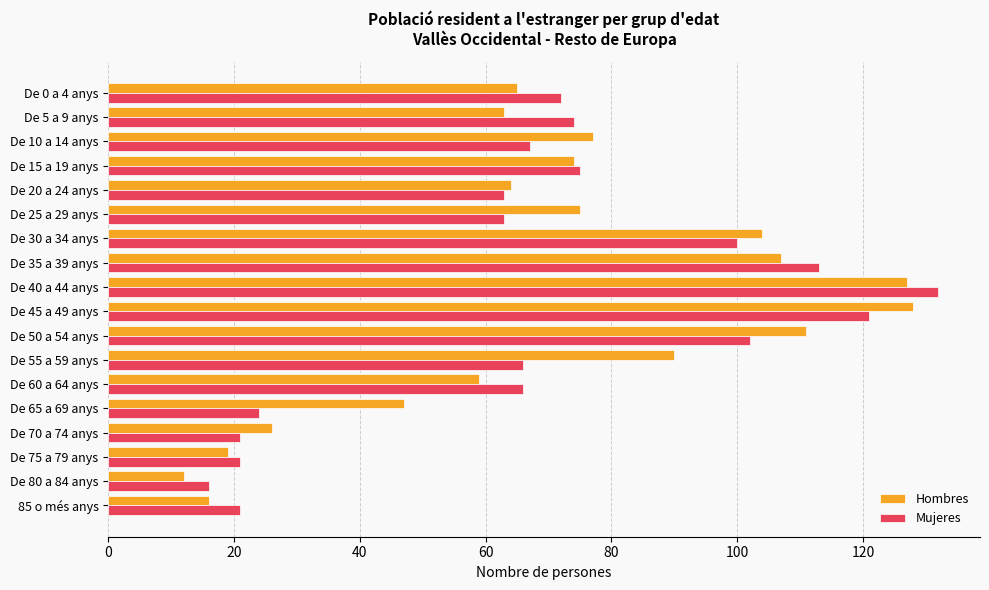

The value of Hombres at De 80 a 84 anys is 12. True or false?

True